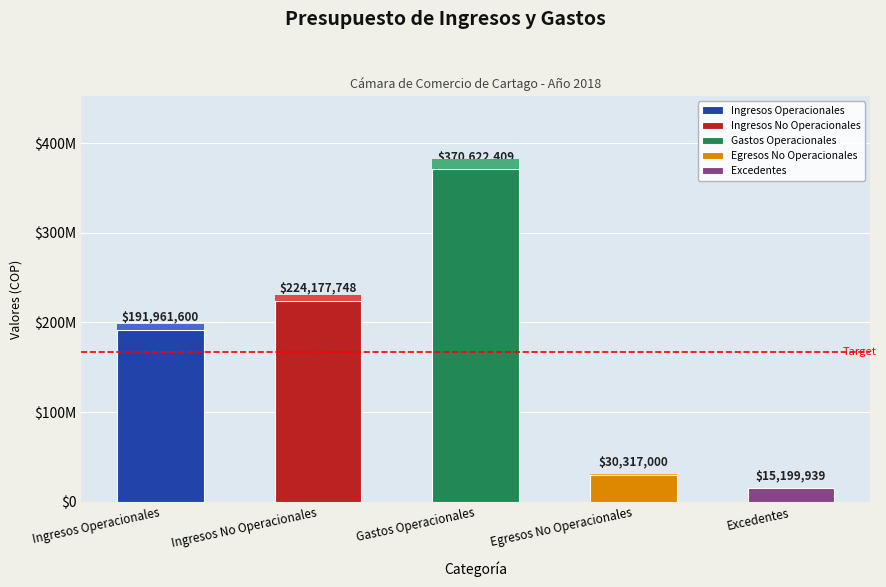

The value at Excedentes is 9367147.0. True or false?

False